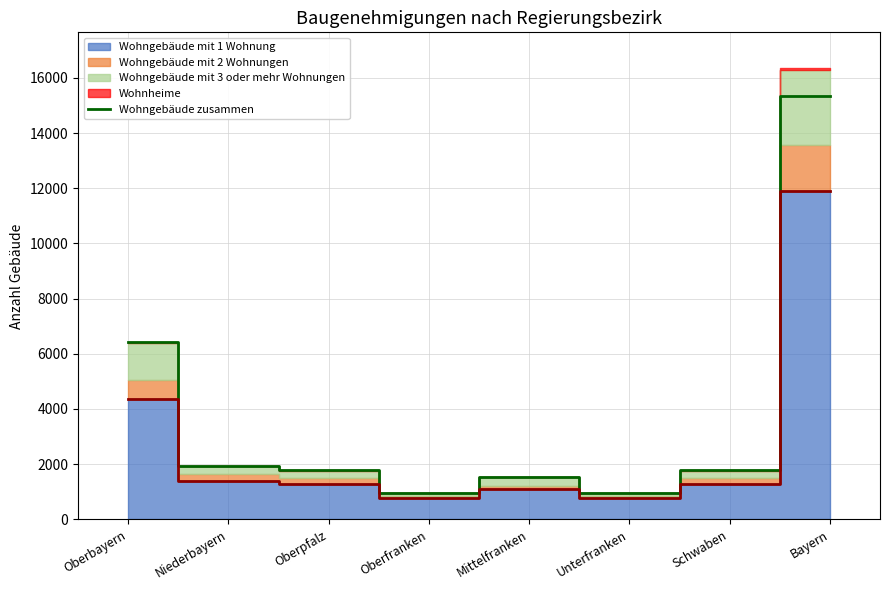

How many data points are less than 1772?

3